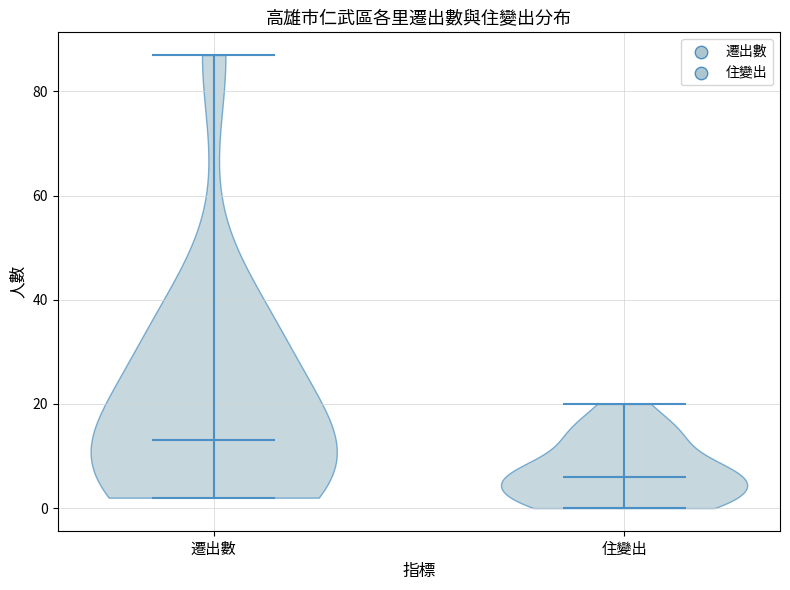

Where does the median line of the violin for 住變出 sit on the y-axis? The values are not printed on the chart, so give them approximately, as read against the axis.

6